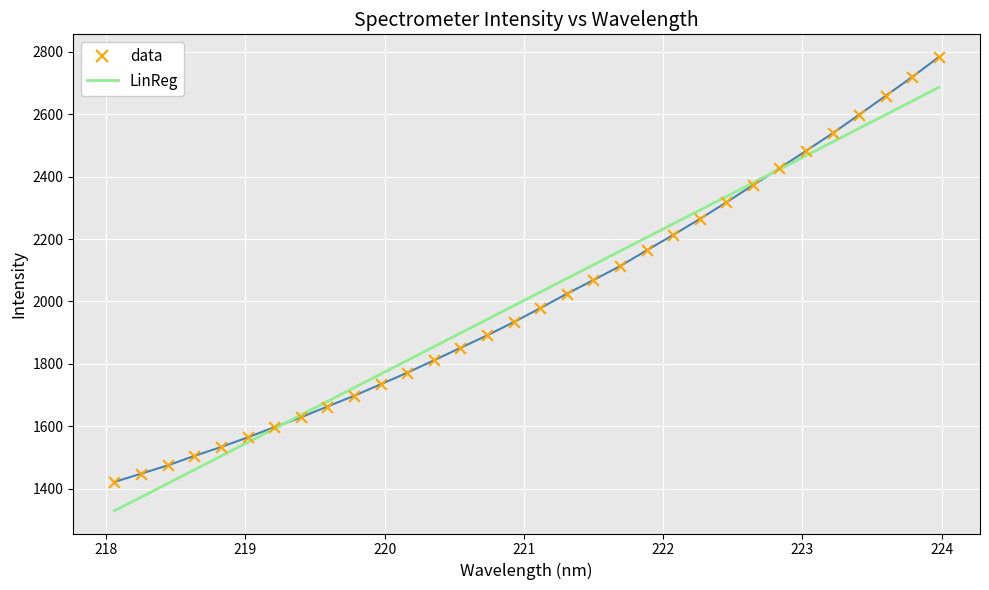

Rank the series by their maximum value, from lowest to highest.

LinReg, data